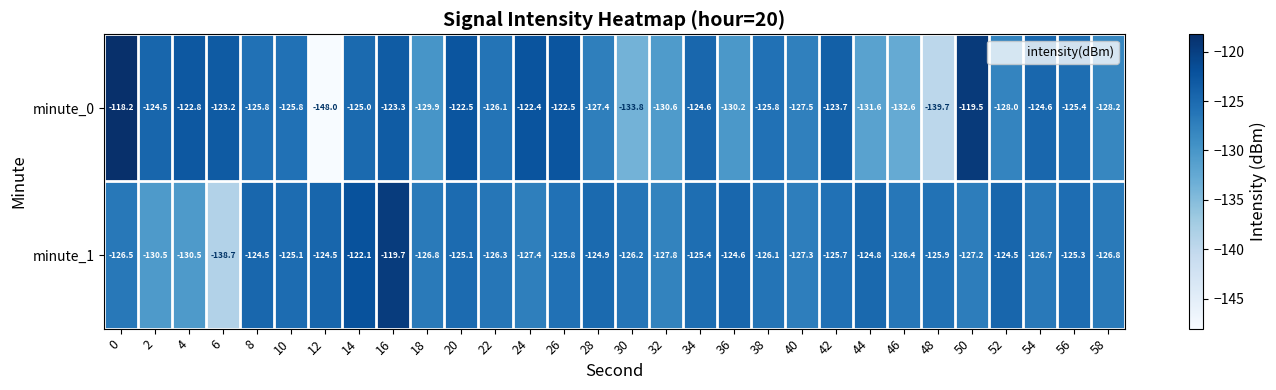

What is the difference between the highest and lowest values at 20?

2.6